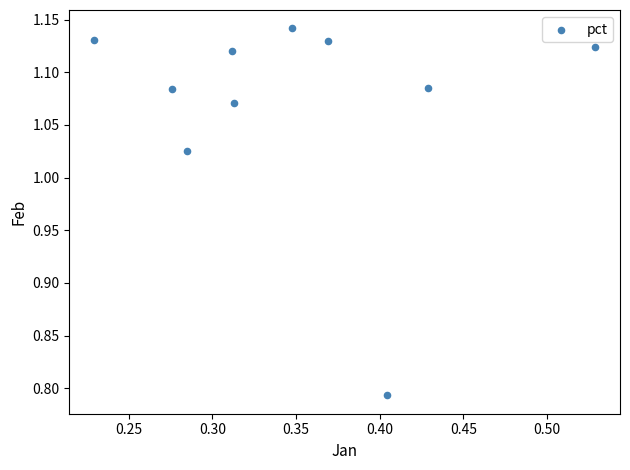

What is the range of Y values (max minus min)?

0.3